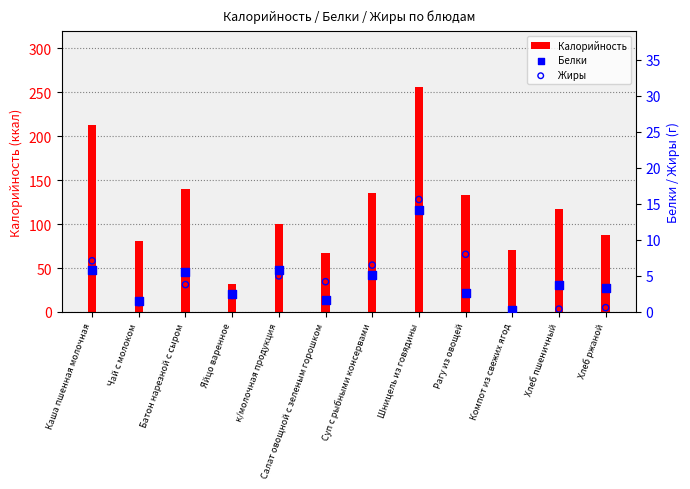

Which series has the largest total across all categories?

Калорийность